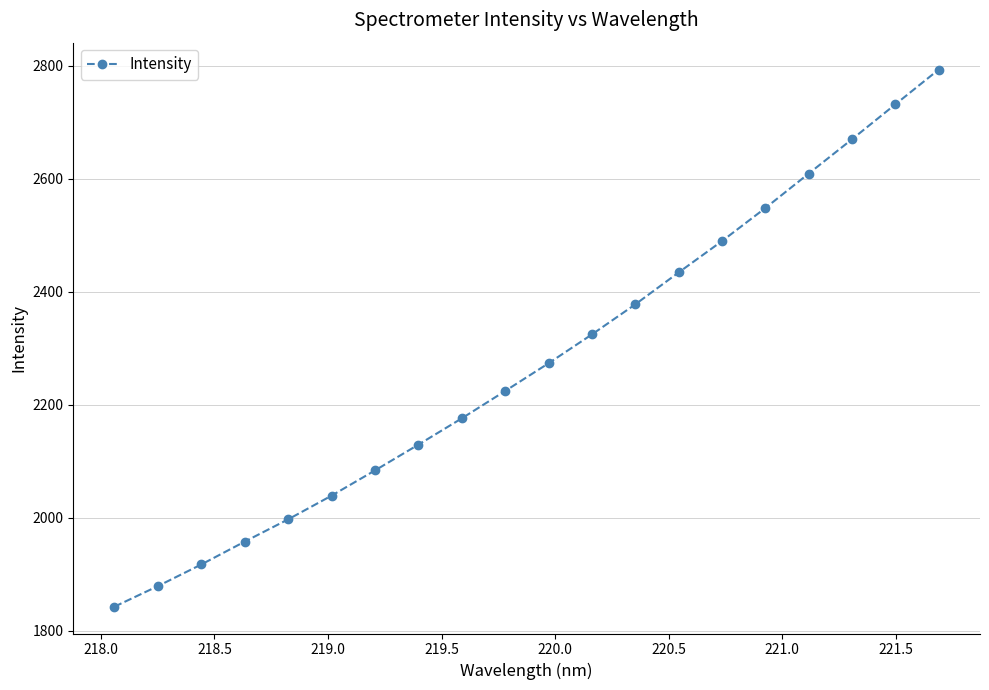

True or false: there are more than 2 points higher than both neighbors.

False